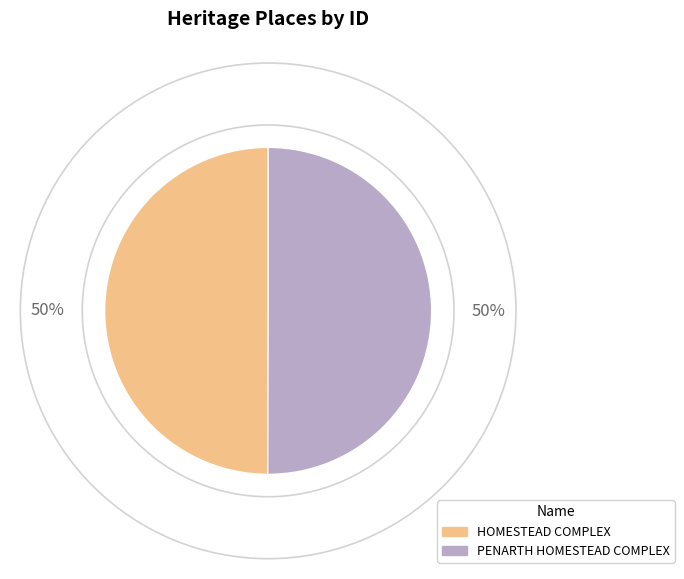

How many segments does this pie chart have?

2